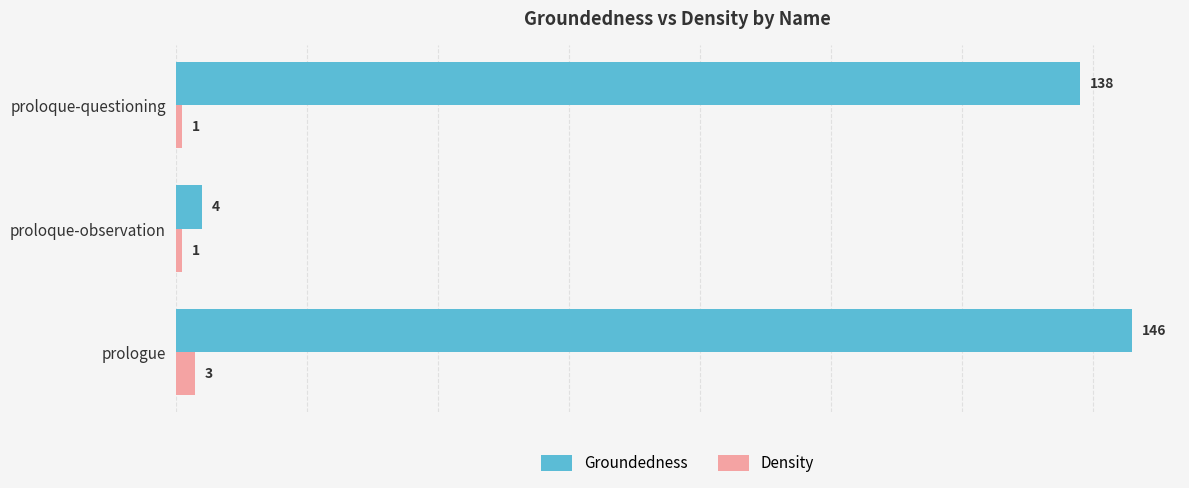

Which series has the largest total across all categories?

Groundedness